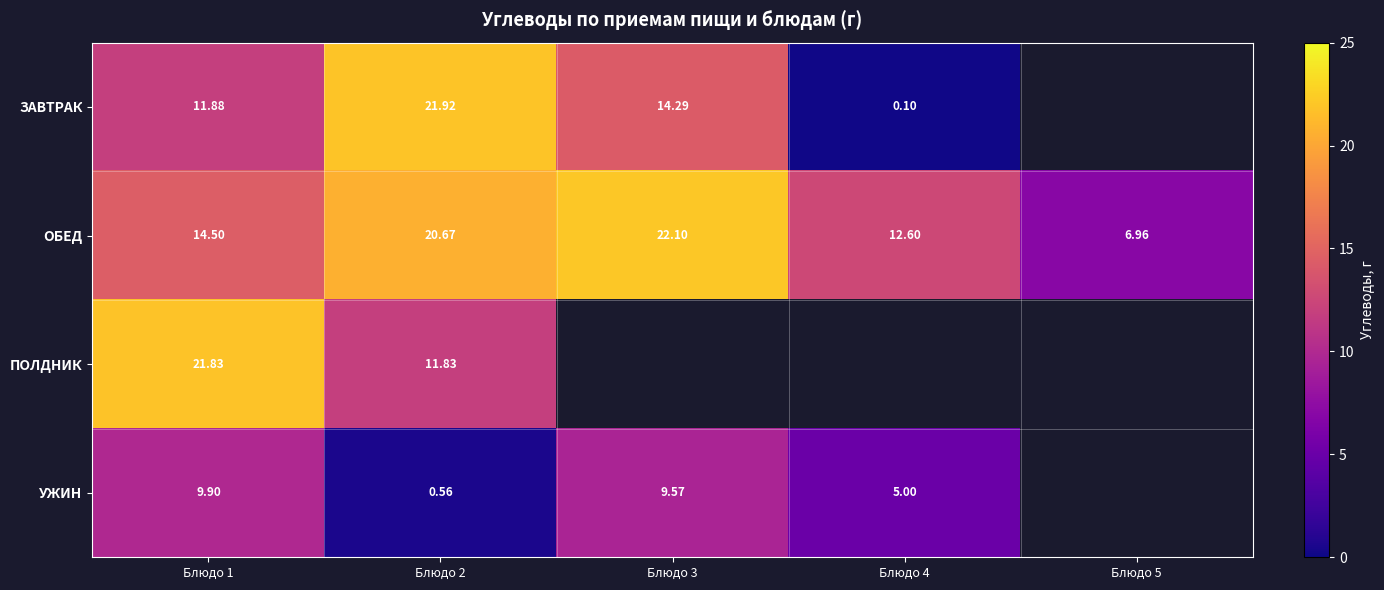

Which label corresponds to the largest value in the chart?

Блюдо 3